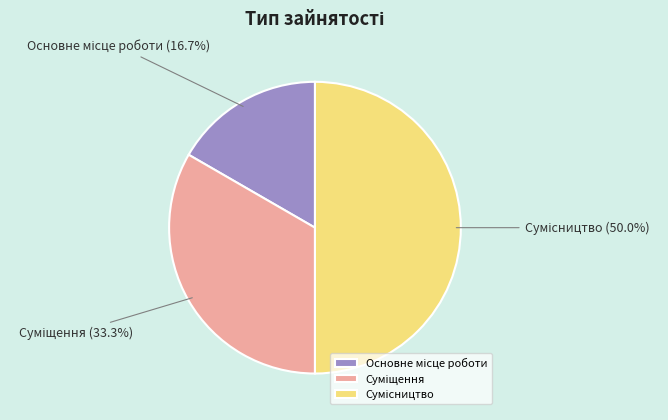

To the nearest percent, what is the combined percentage of Основне місце роботи and Суміщення?

50%